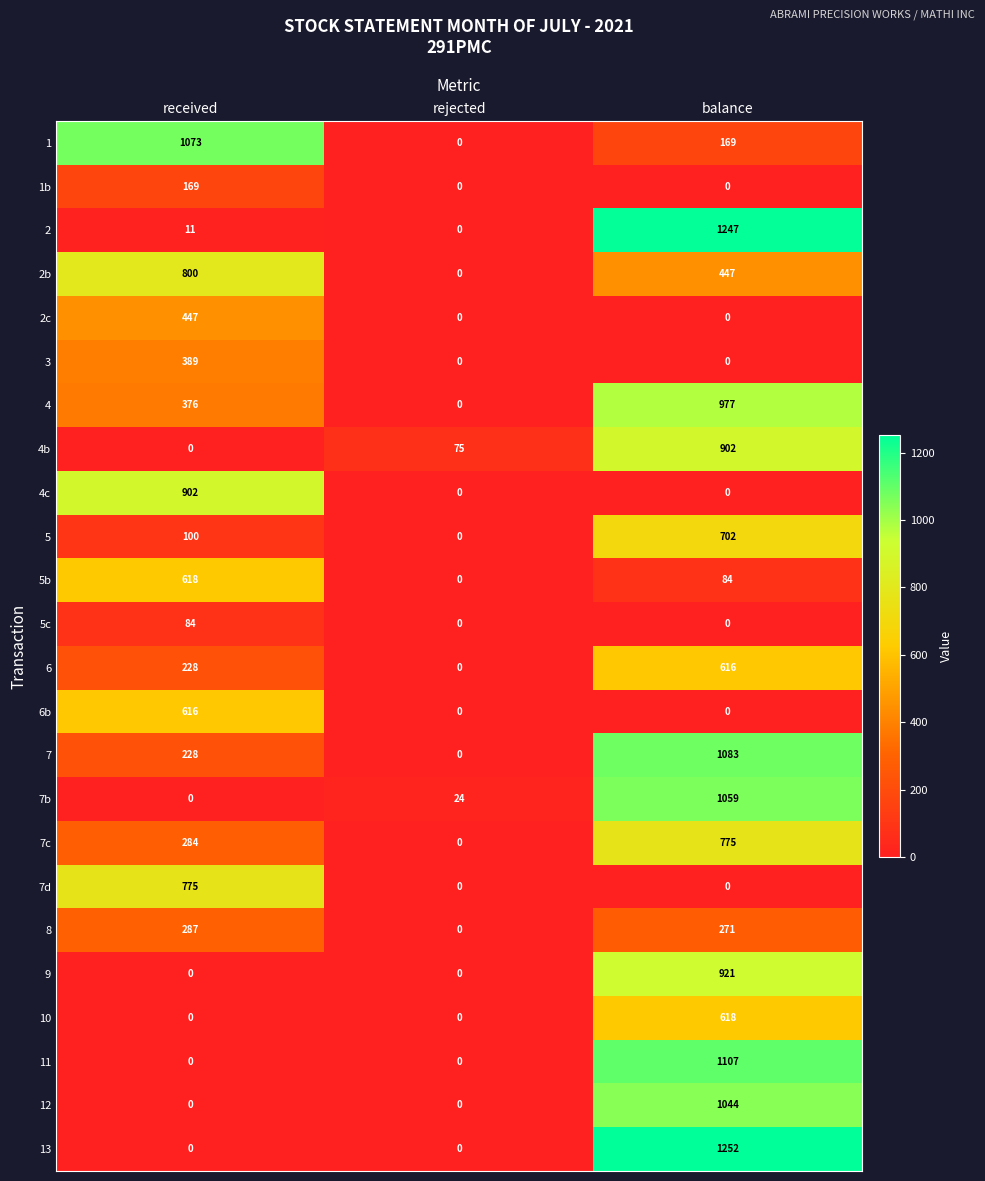

List the labels in order of 4 value, smallest first.

rejected, received, balance